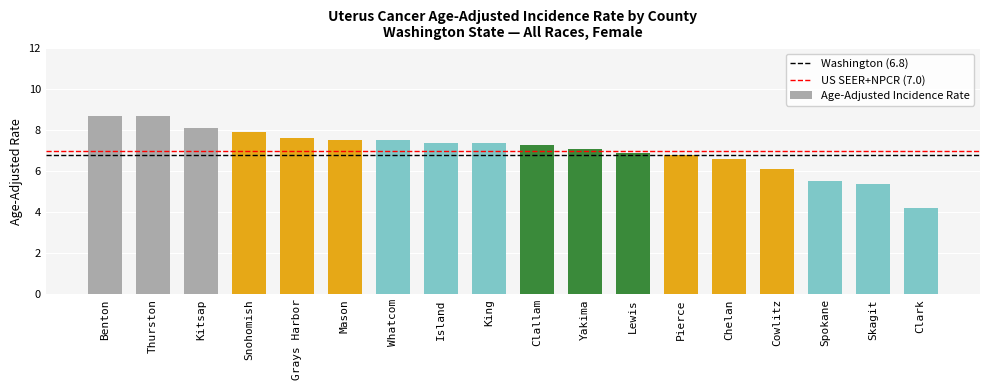

What is the difference between the values at Skagit and Cowlitz?

0.7